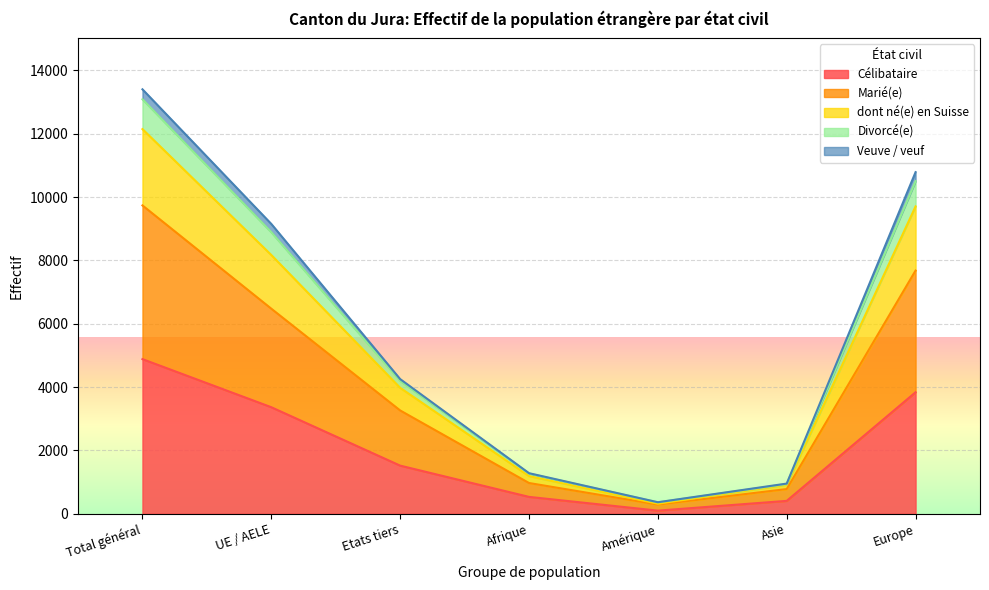

Is the value of Célibataire at Total général greater than the value of dont né(e) en Suisse at Afrique?

Yes